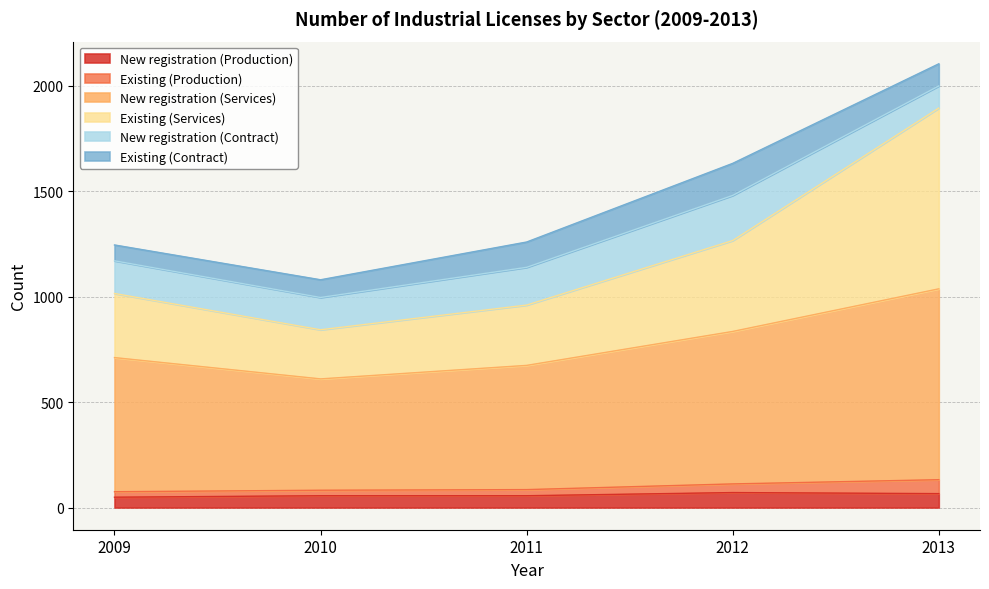

Does the chart display data point markers on the line(s)?

No